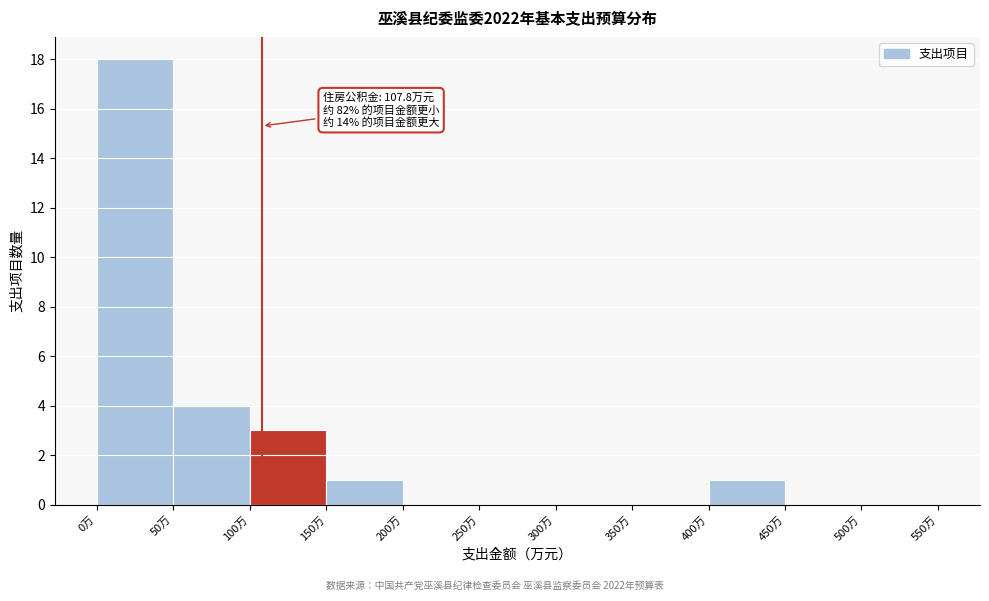

Which range on the x-axis has the tallest bar?

0 to 50